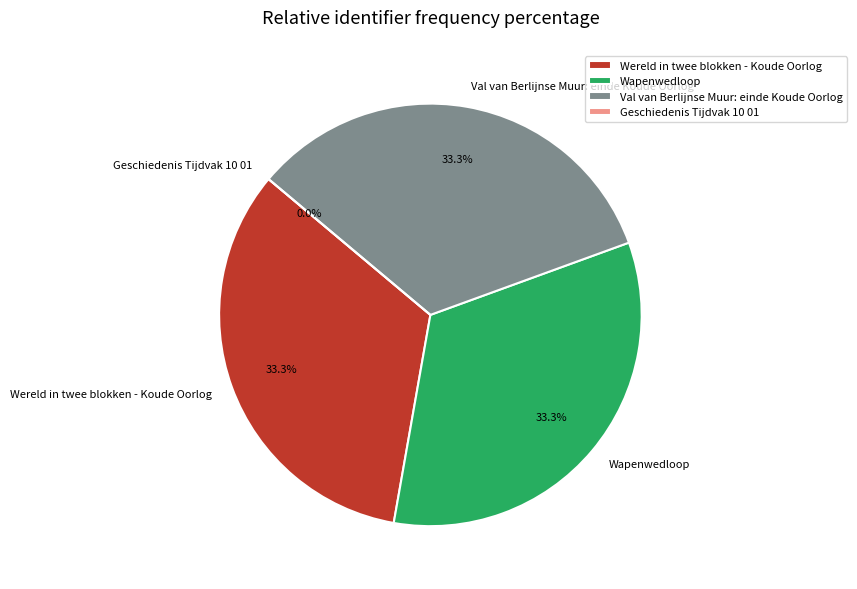

What portion of the pie excludes Wereld in twee blokken - Koude Oorlog?

66.7%